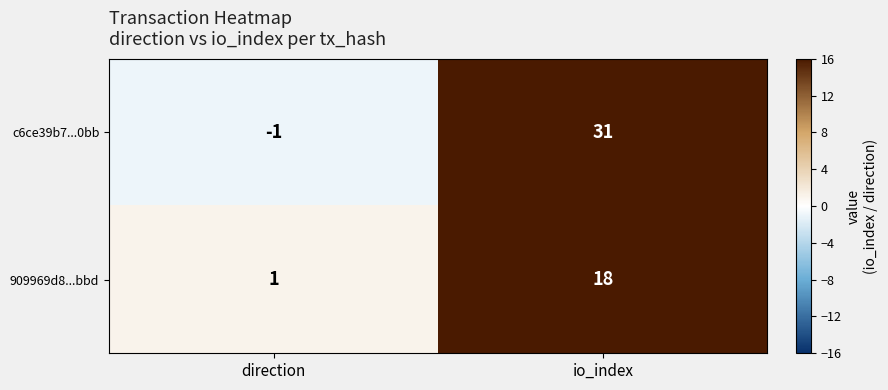

Reading left to right, extract all data points from this chart.

c6ce39b7...0bb: direction=-1	io_index=31
909969d8...bbd: direction=1	io_index=18